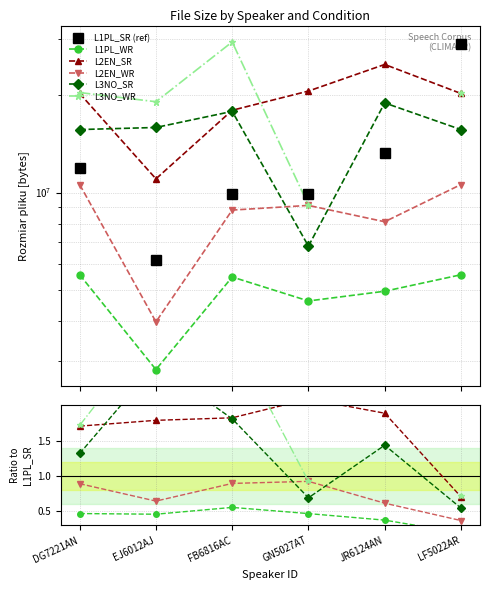

What are all the series names shown in the legend?

L1PL_SR (ref), L1PL_WR, L2EN_SR, L2EN_WR, L3NO_SR, L3NO_WR